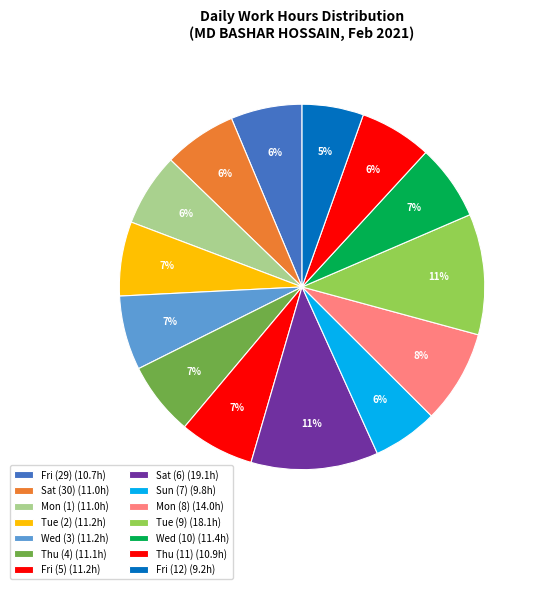

What is the ratio of the value at Thu (11) to the value at Thu (4)?

1.0